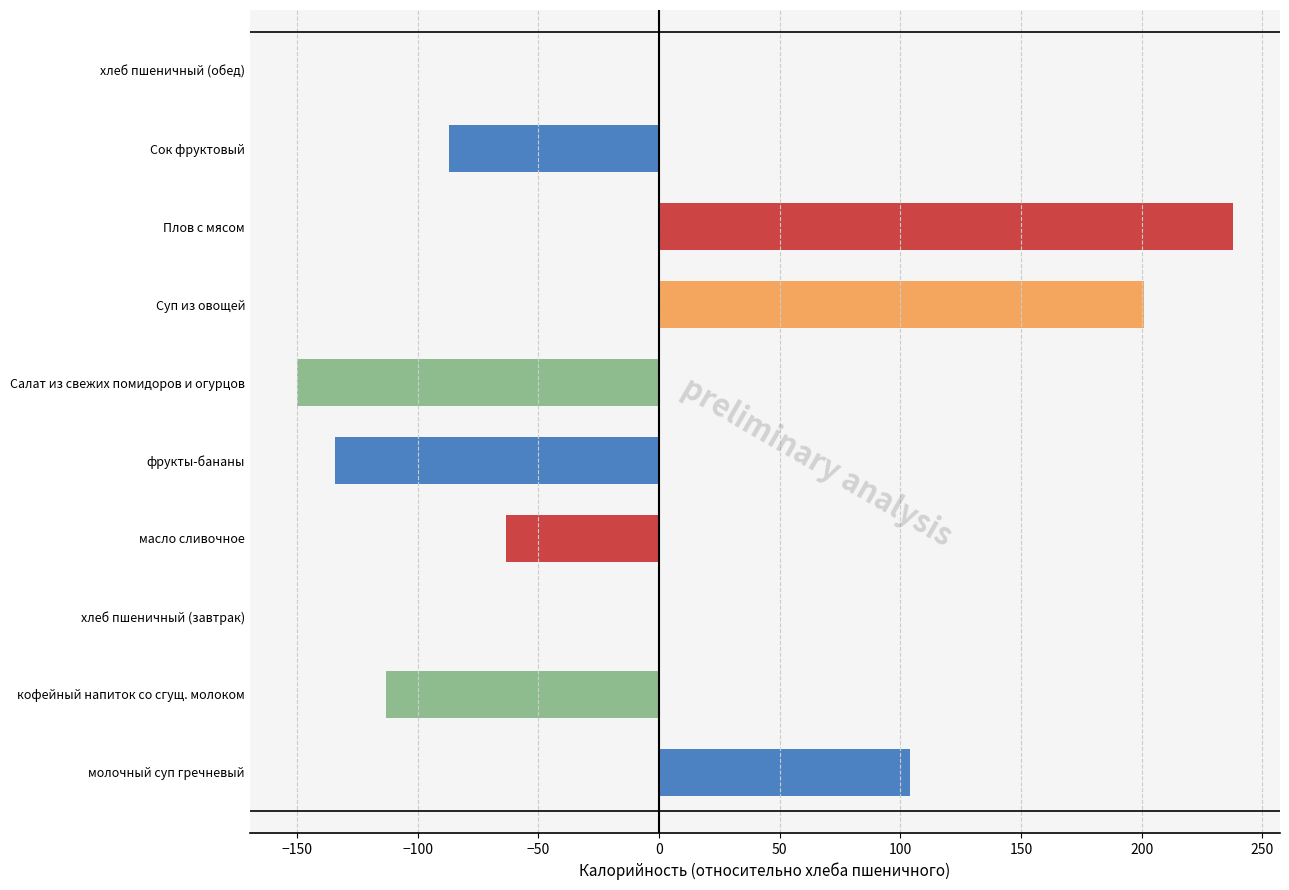

Count the number of categories in the chart.

10